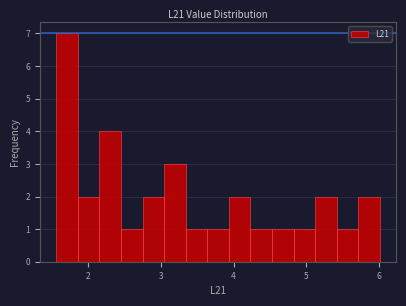

Around what value on the x-axis is the tallest bar? Give the approximate position of its centre, as read against the axis.

1.7